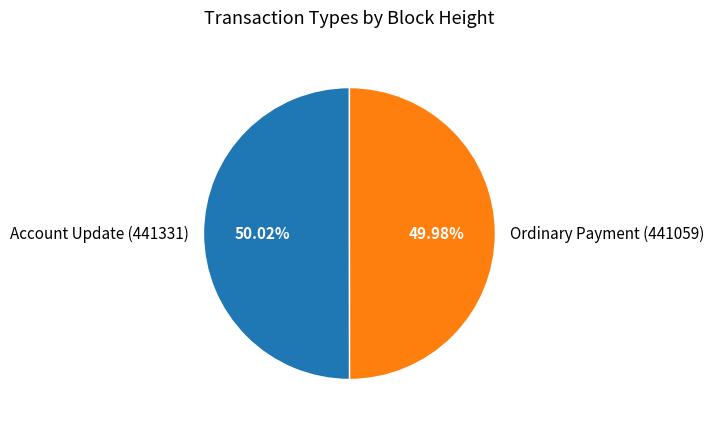

How much of the chart is everything except Ordinary Payment (441059)?

50.0%